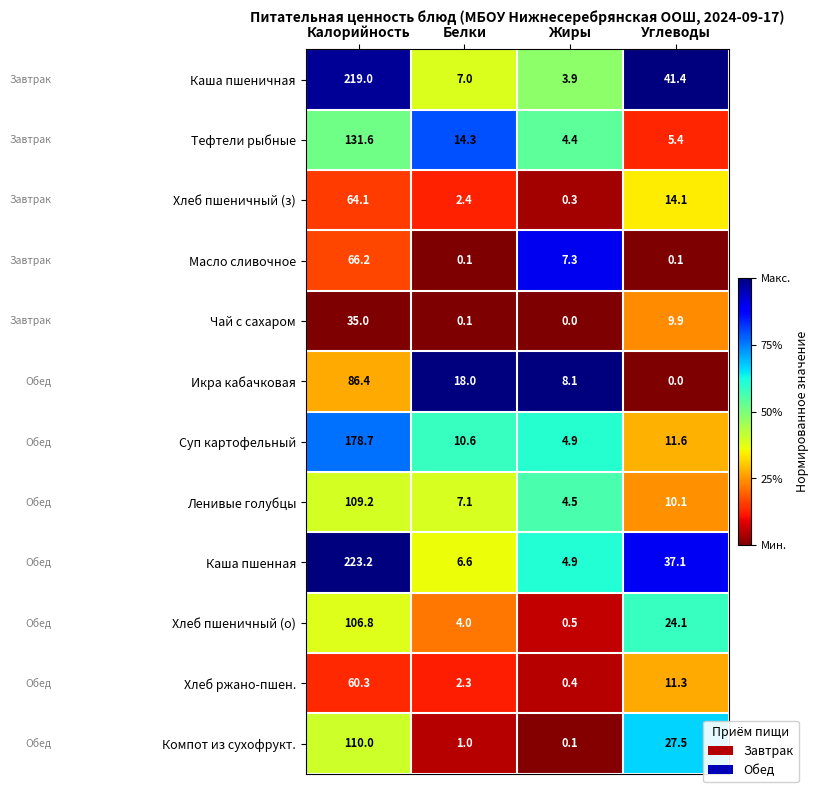

What is the difference between the highest and lowest values at Калорийность?

188.2